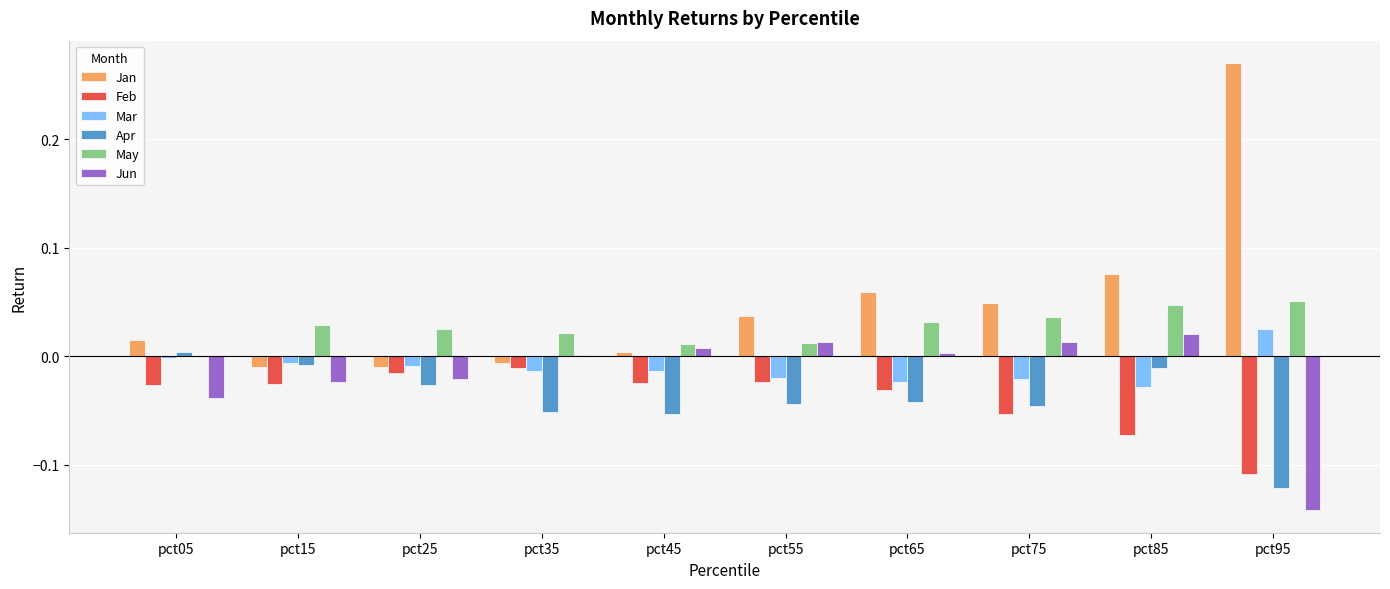

Is the value of Jan at pct55 greater than the value of May at pct35?

Yes